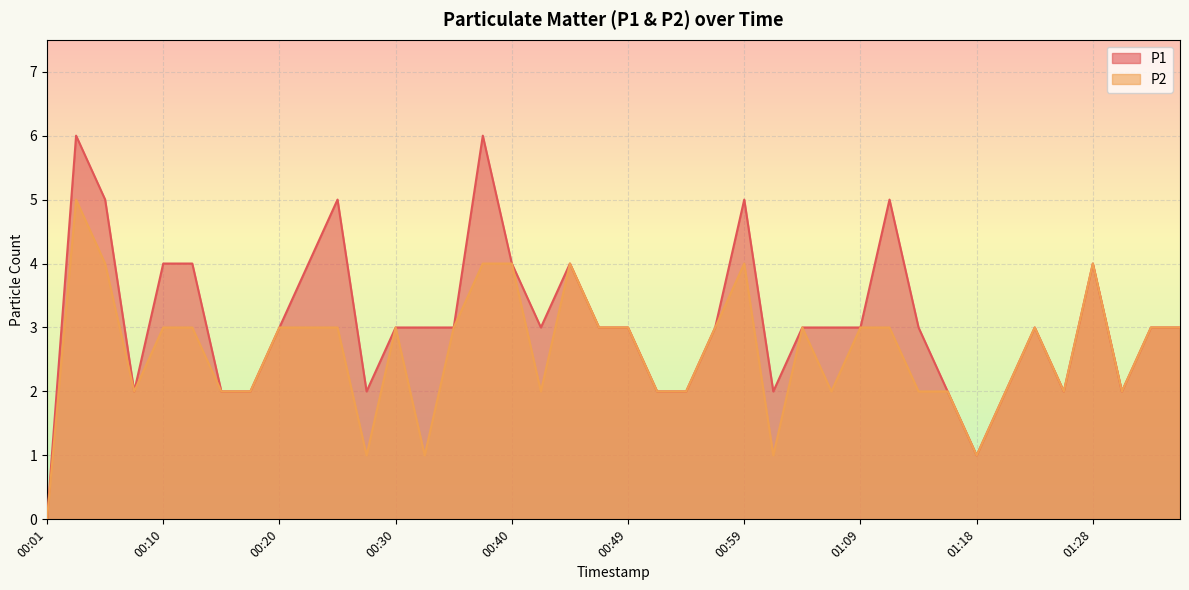

Reading right to left, extract all data points from this chart.

P1: 3	3	2	4	2	3	2	1	2	3	5	3	3	3	2	5	3	2	2	3	3	4	3	4	6	3	3	3	2	5	4	3	2	2	4	4	2	5	6	0
P2: 3	3	2	4	2	3	2	1	2	2	3	3	2	3	1	4	3	2	2	3	3	4	2	4	4	3	1	3	1	3	3	3	2	2	3	3	2	4	5	0